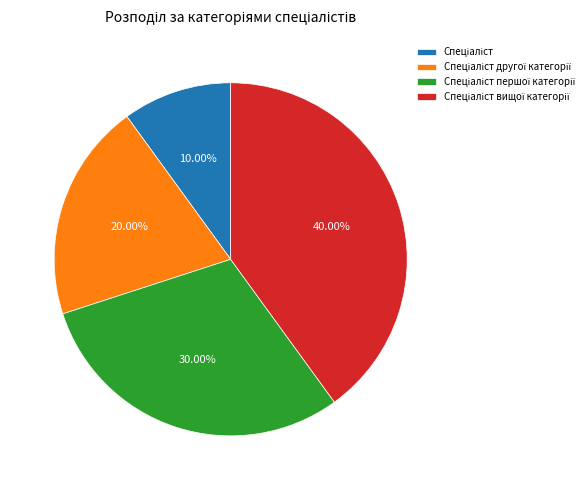

Does any single category account for the majority?

No